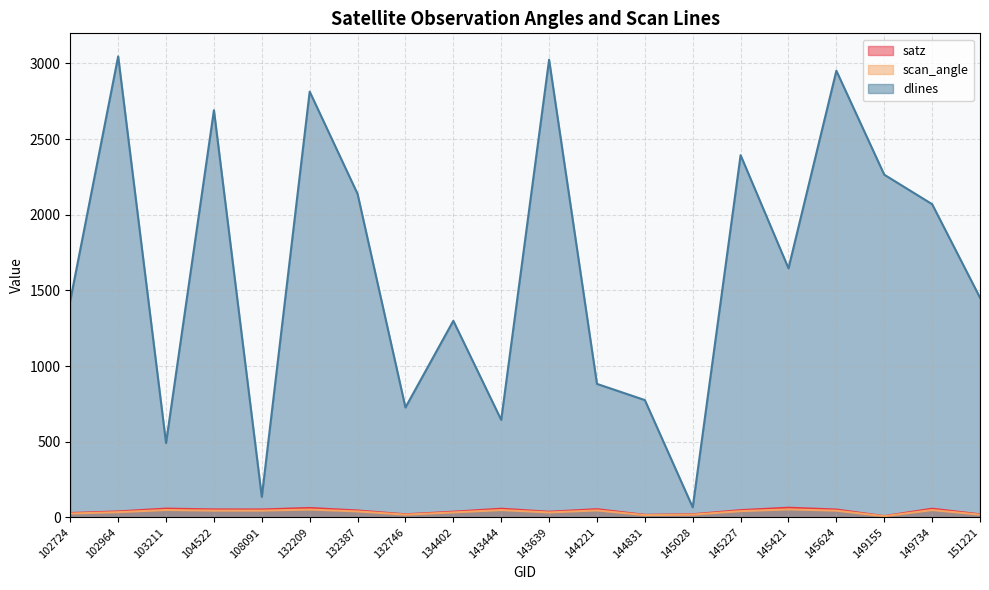

Which series has the largest total across all categories?

dlines